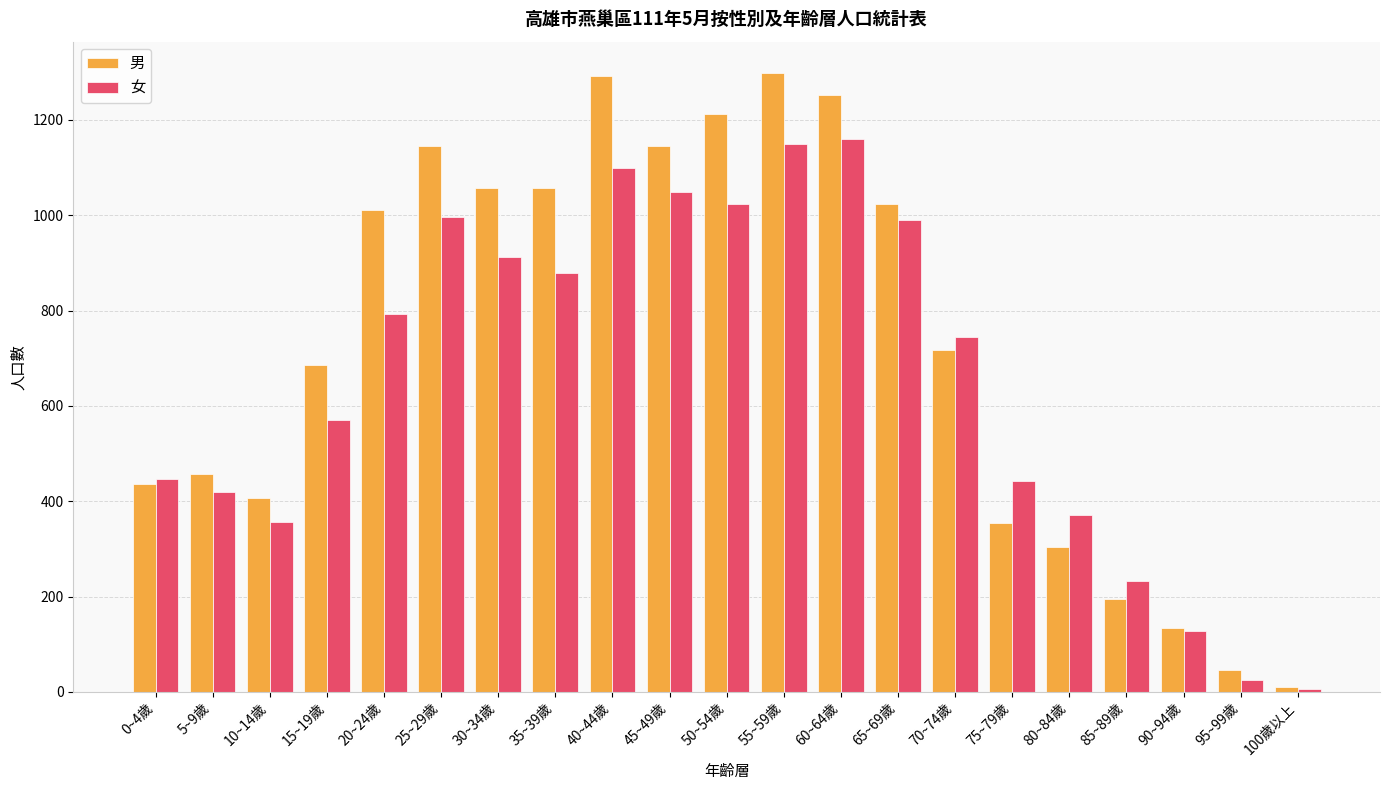

What position from the right is 25~29歲?

16